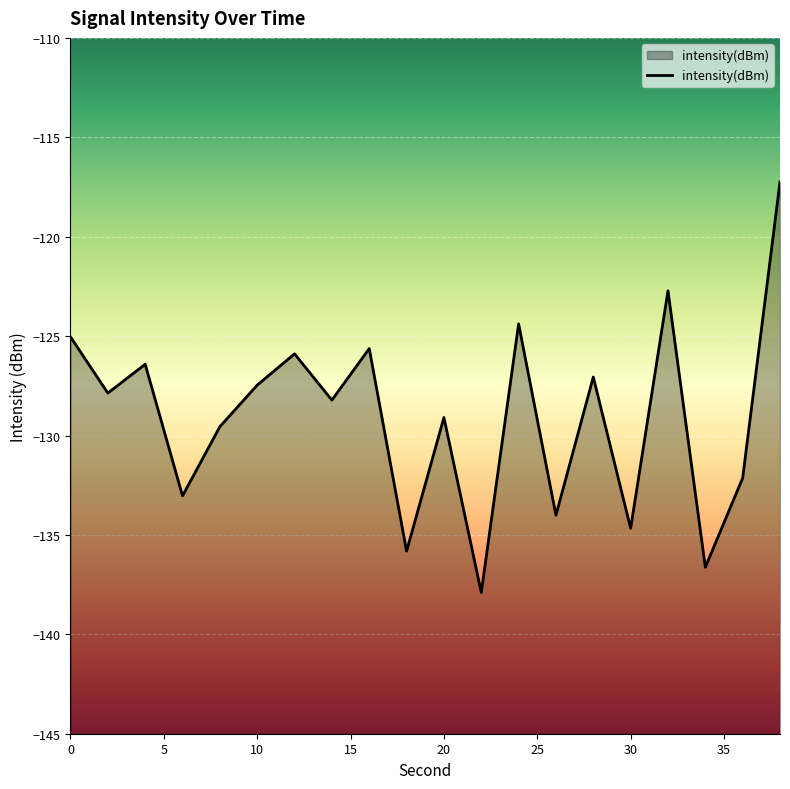

What value does the data have at 20?

-129.1